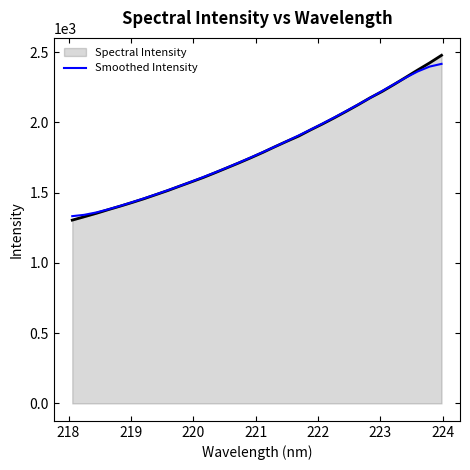

Which series has the largest range (max minus min)?

Spectral Intensity